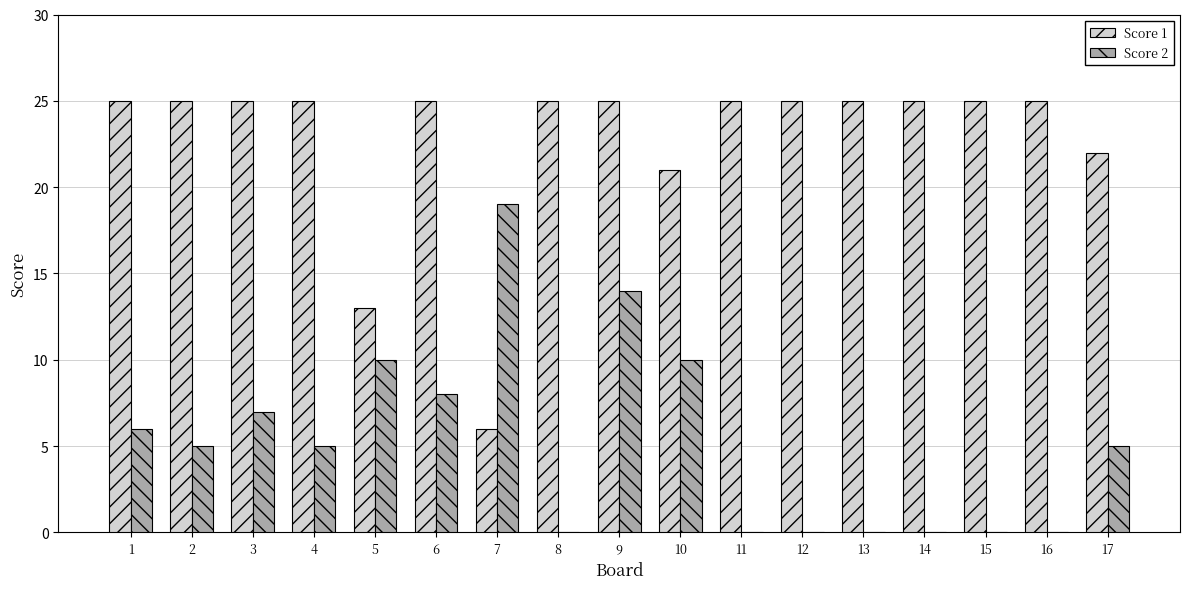

True or false: Score 1 has a value of 25 at 3.

True